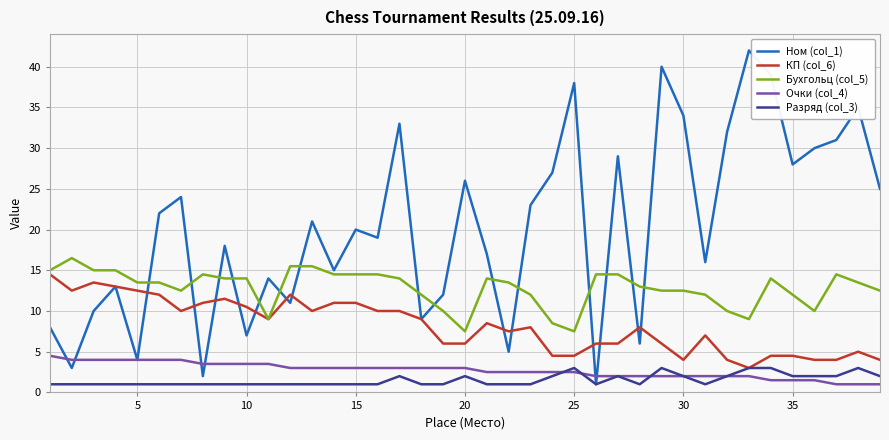

Which series has the largest total across all categories?

Ном (col_1)